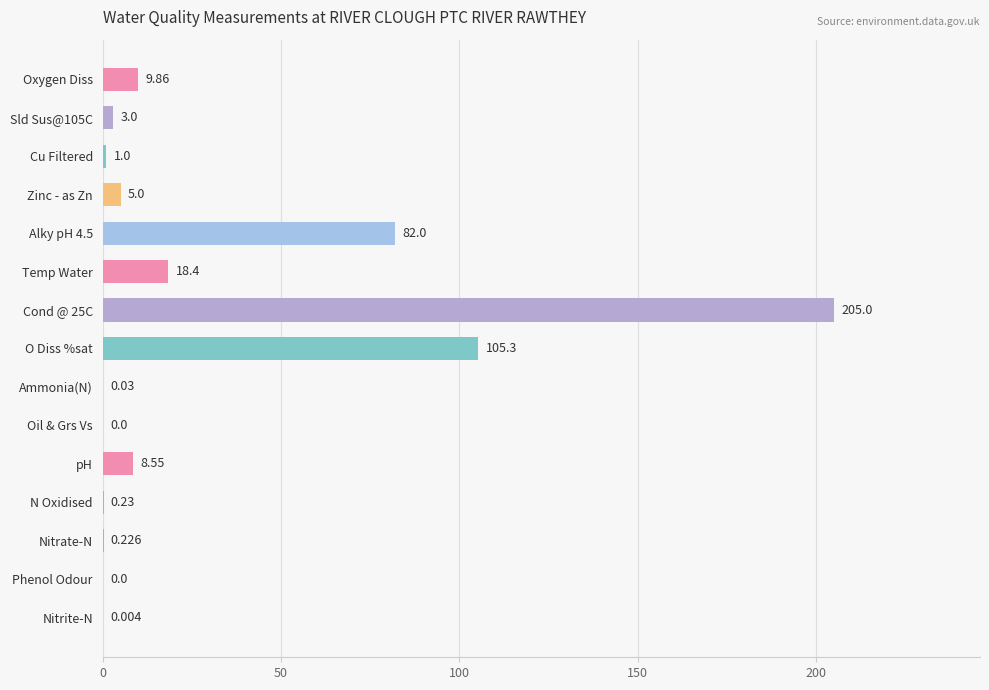

Count the number of categories in the chart.

15